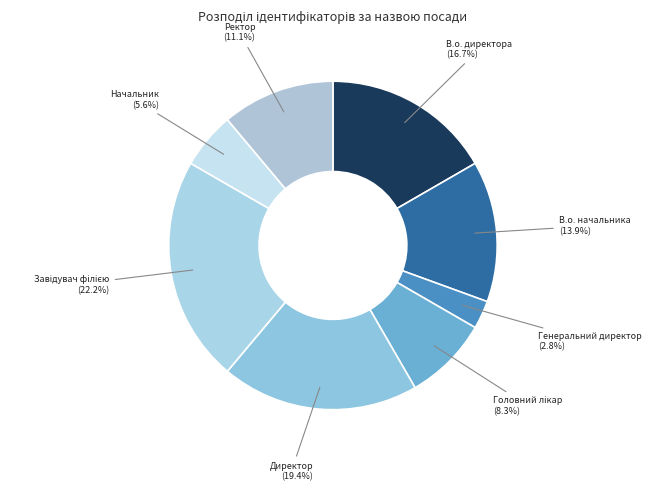

Count the number of slices in the pie.

8